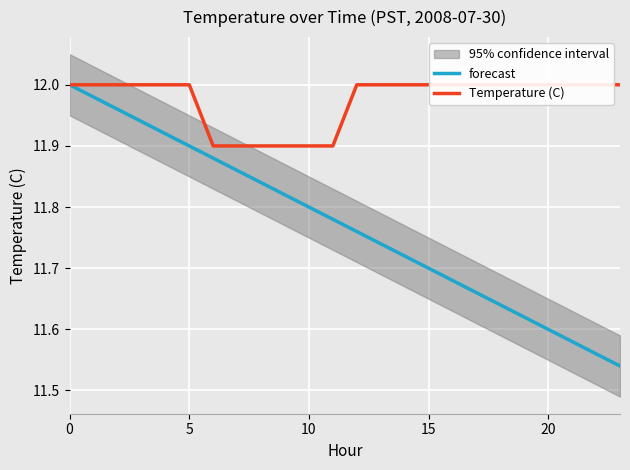

How many lines are shown in the chart?

2